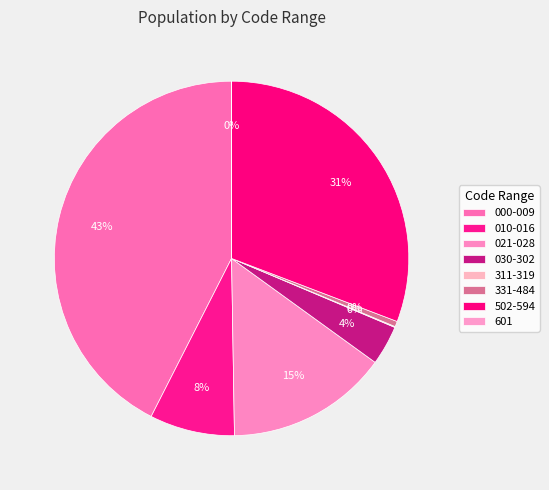

What is the smallest slice in the pie chart?

601